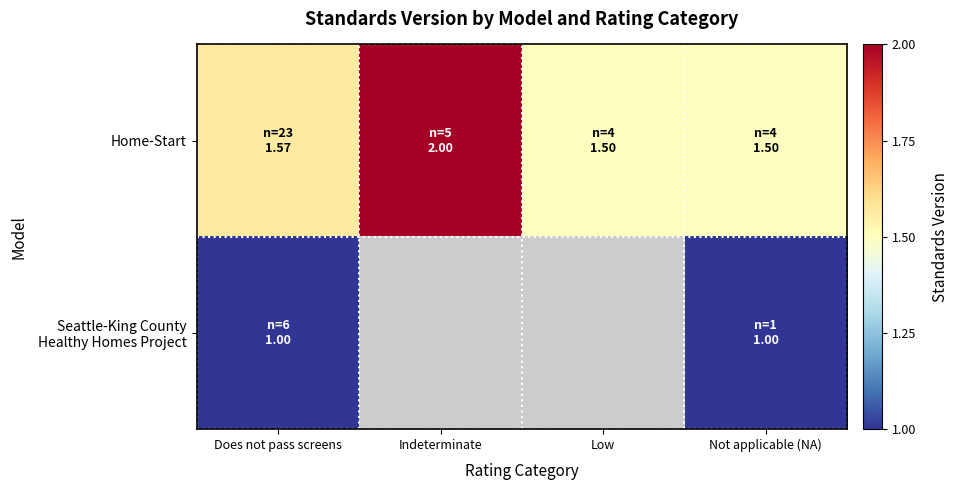

Between Indeterminate and Low, which series saw the biggest shift?

Home-Start